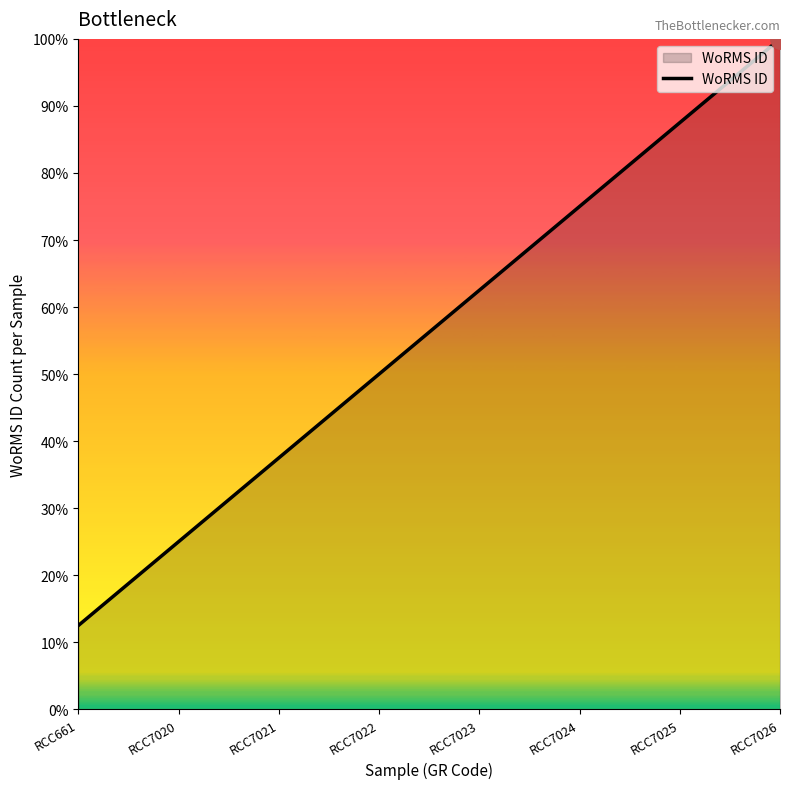

The value at RCC7022 is 0.8. True or false?

False